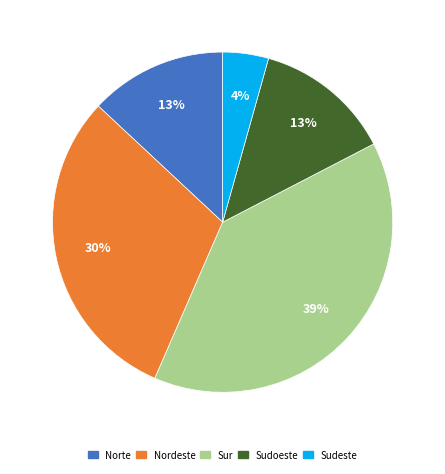

Is Sudoeste the majority of the pie?

No